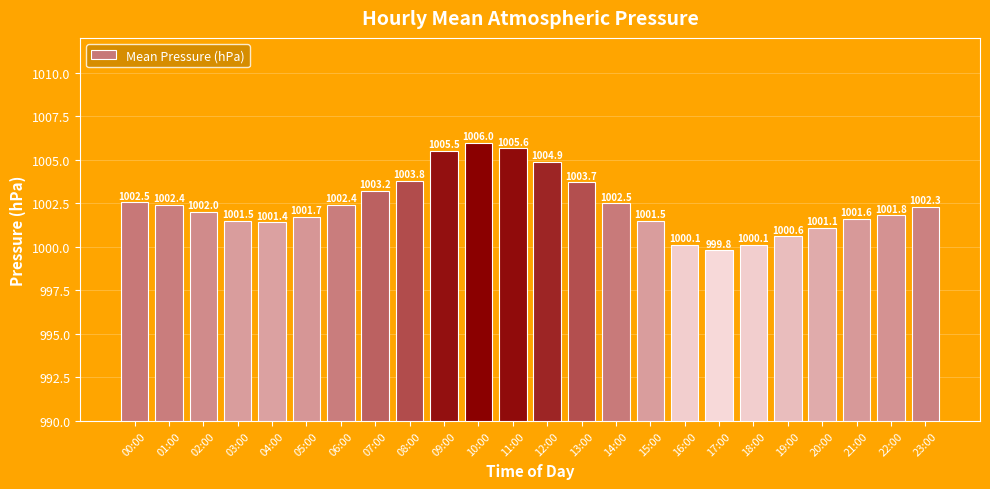

How many data points does each series have?

24